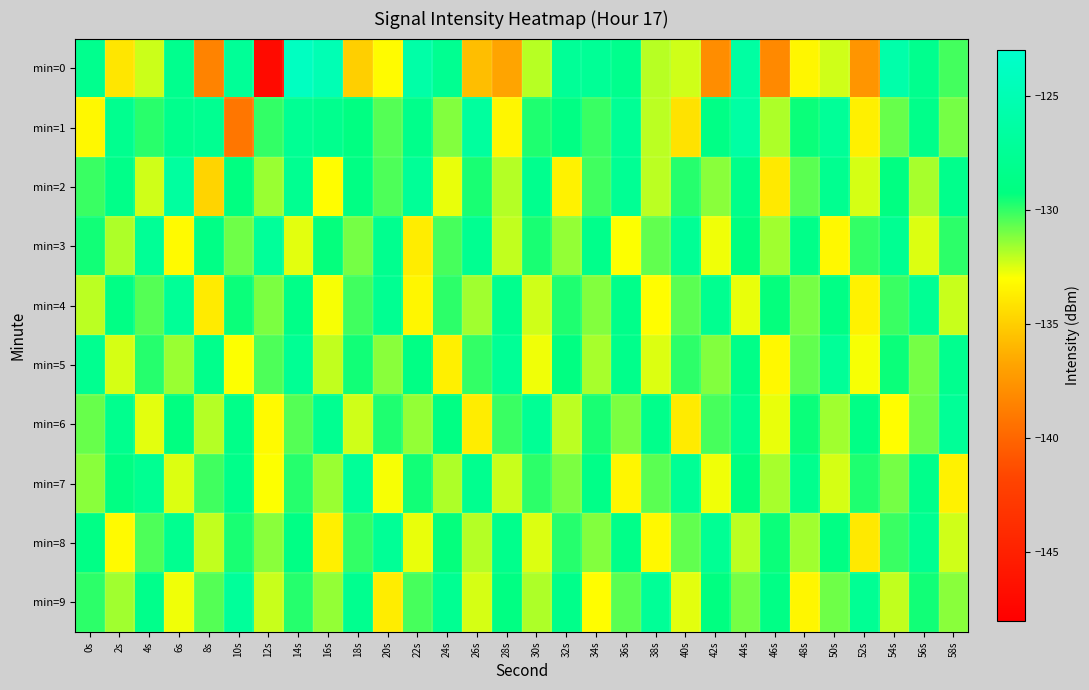

Between 28s and 44s, which is larger?

44s